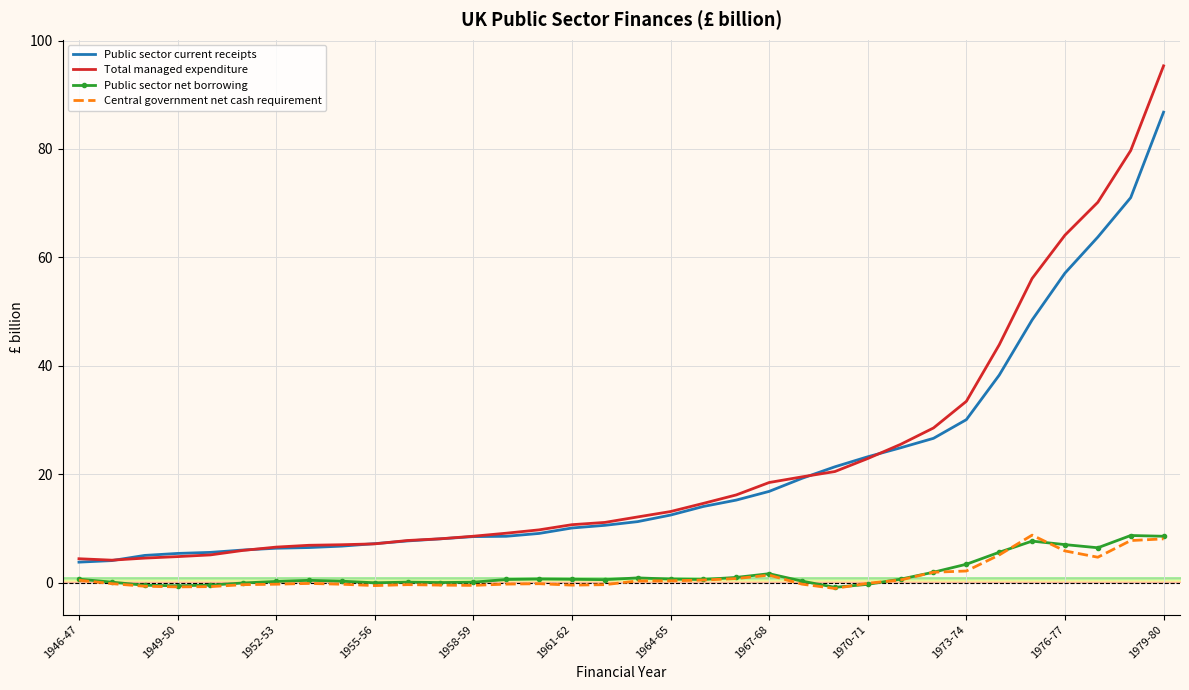

What is the maximum value for Total managed expenditure?

95.3